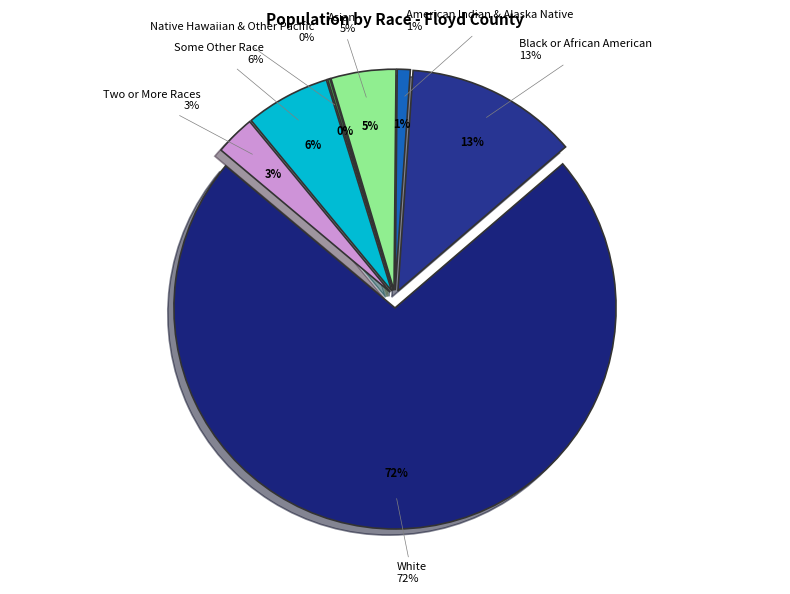

What is the total percentage of Native Hawaiian and Other Pacific and Black or African American alone?

12.8%